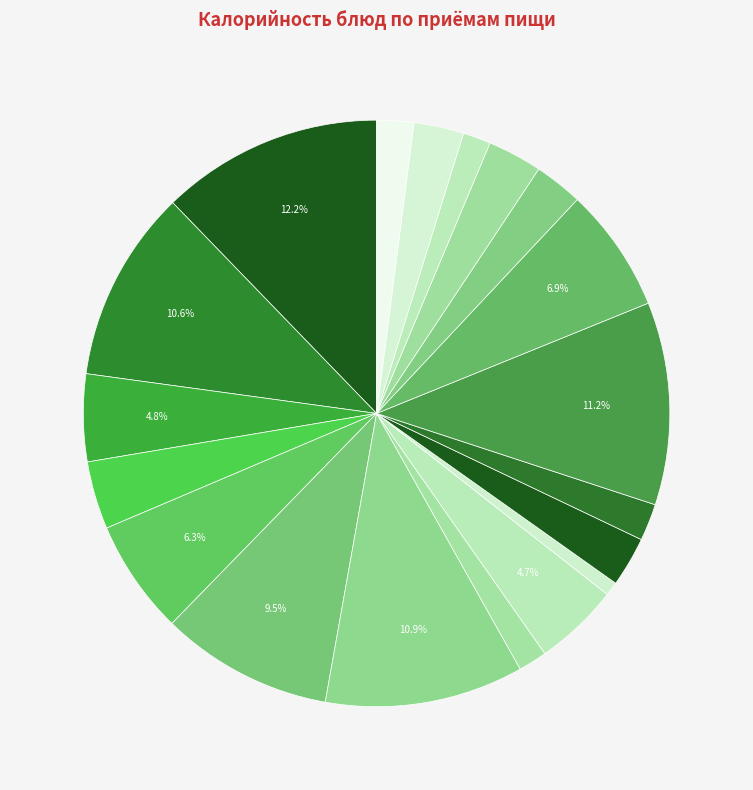

How many segments does this pie chart have?

19